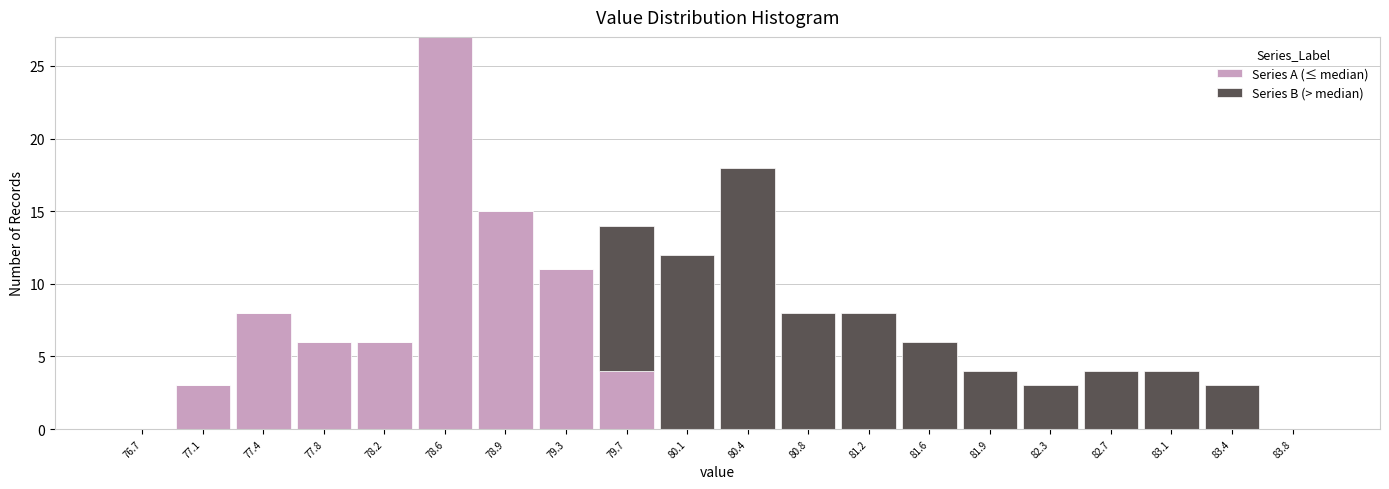

Reading left to right, list every stacked bar in this chart as the range it spans on the x-axis followed by its total height. Neither the bar edges nor the heights are printed on the chart, so give them approximately, as read against the axes.

76.500 to 76.875: 0
76.875 to 77.250: 3
77.250 to 77.625: 8
77.625 to 78.000: 6
78.000 to 78.375: 6
78.375 to 78.750: 27
78.750 to 79.125: 15
79.125 to 79.500: 11
79.500 to 79.875: 14
79.875 to 80.250: 12
80.250 to 80.625: 18
80.625 to 81.000: 8
81.000 to 81.375: 8
81.375 to 81.750: 6
81.750 to 82.125: 4
82.125 to 82.500: 3
82.500 to 82.875: 4
82.875 to 83.250: 4
83.250 to 83.625: 3
83.625 to 84.000: 0